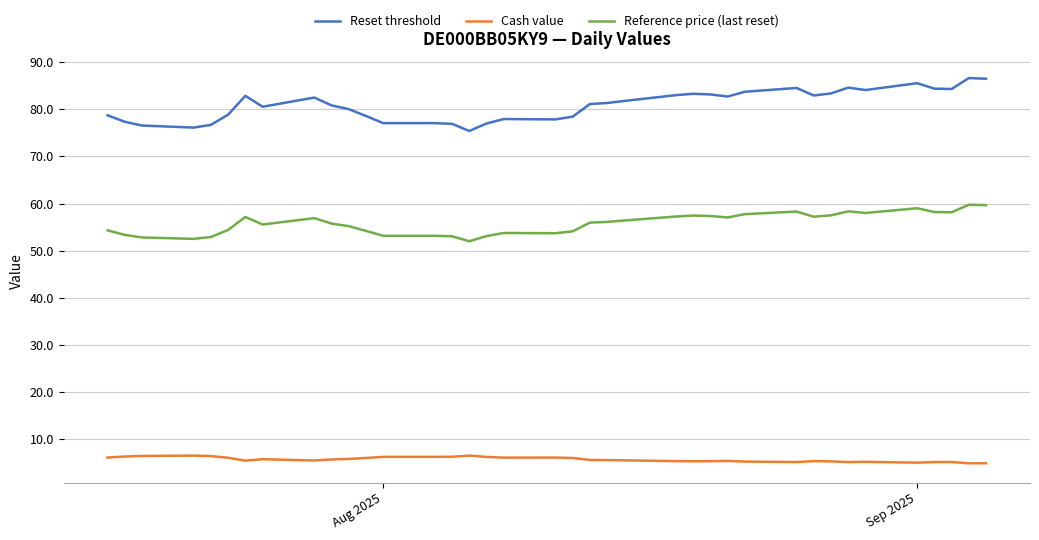

Which series has the largest range (max minus min)?

Reset threshold